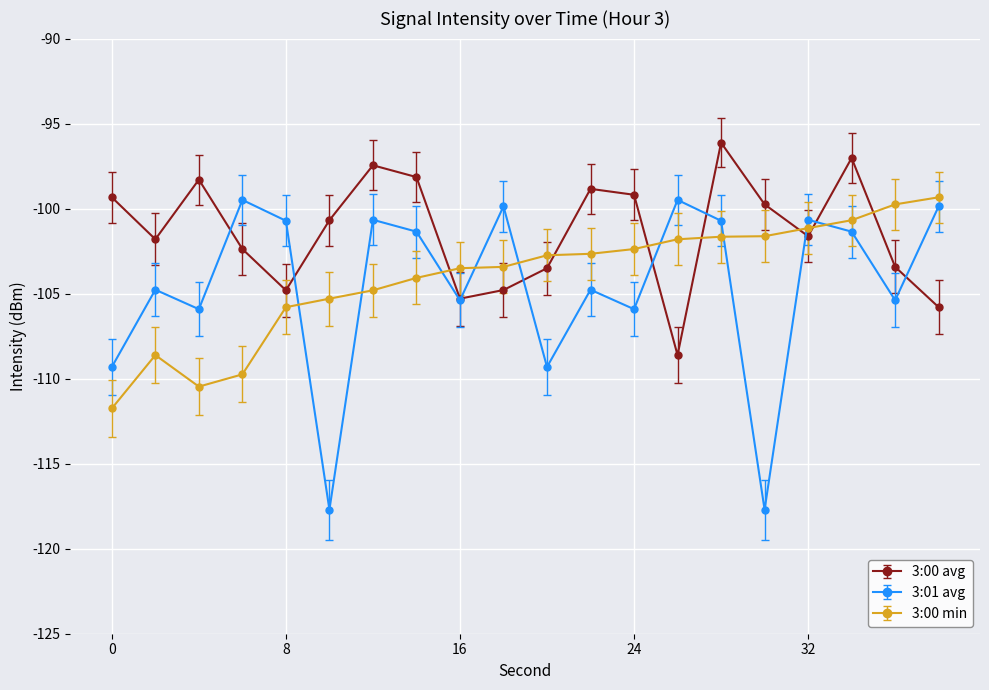

What is the value of the 3:00 avg point at the 12th from the left?

-98.8